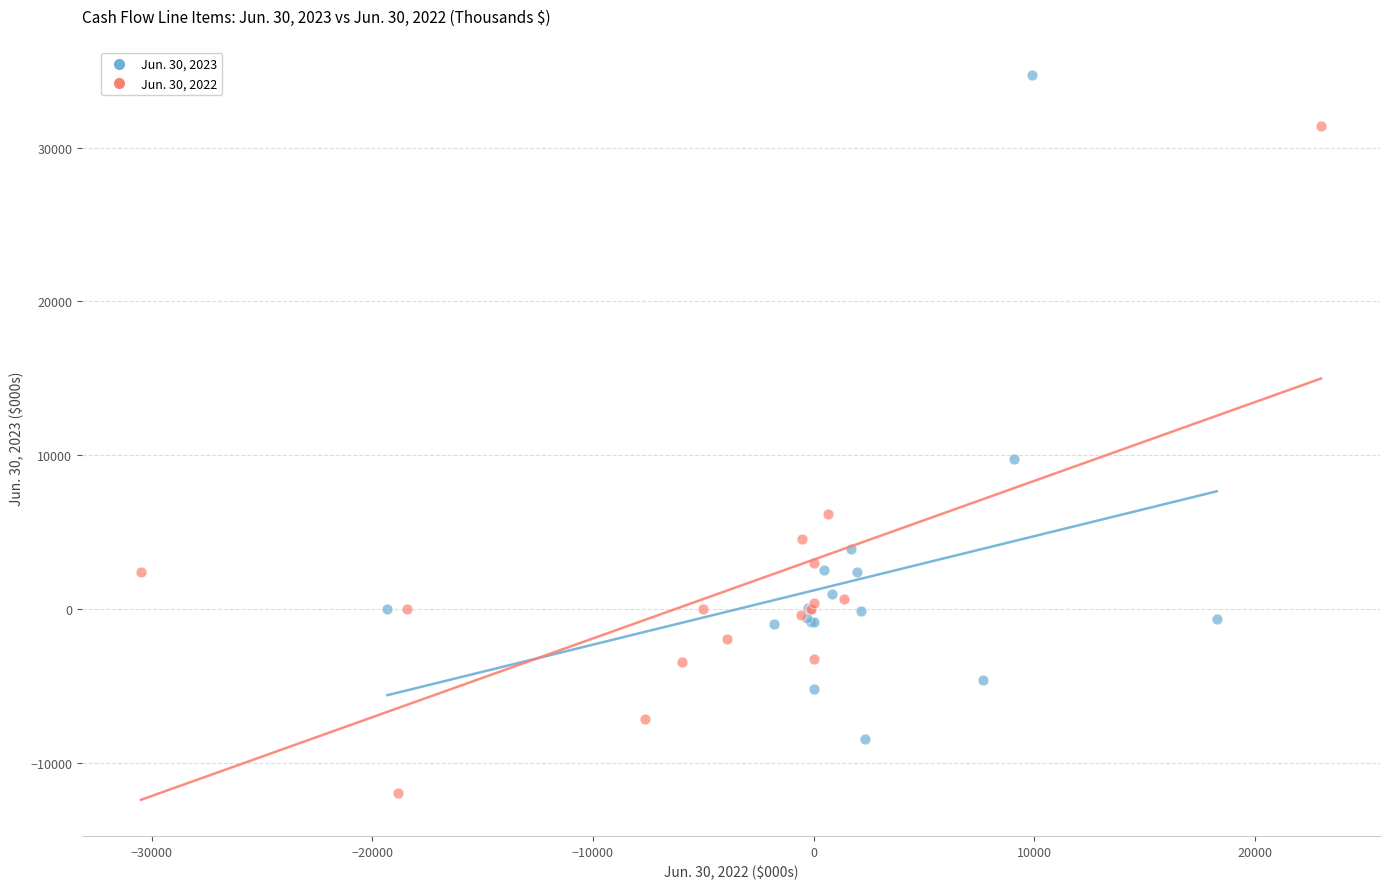

Which series reaches the maximum Y coordinate?

Jun. 30, 2023